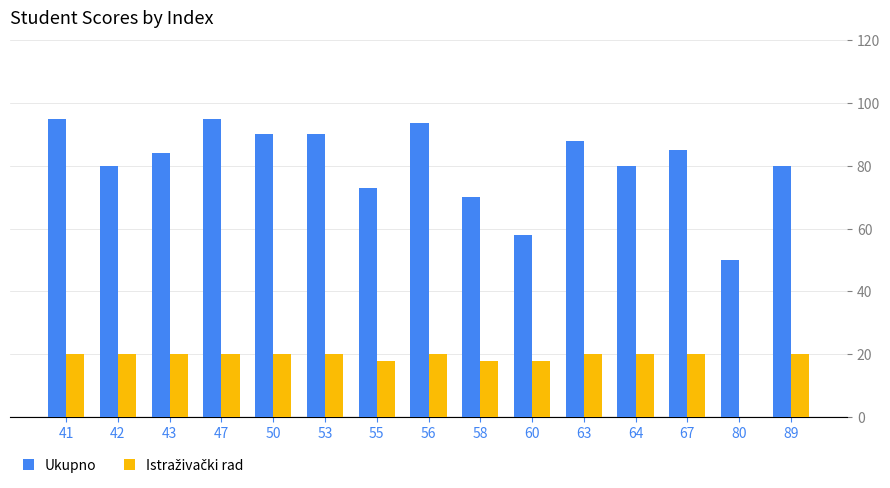

Which series changed the most between 50 and 58?

Ukupno